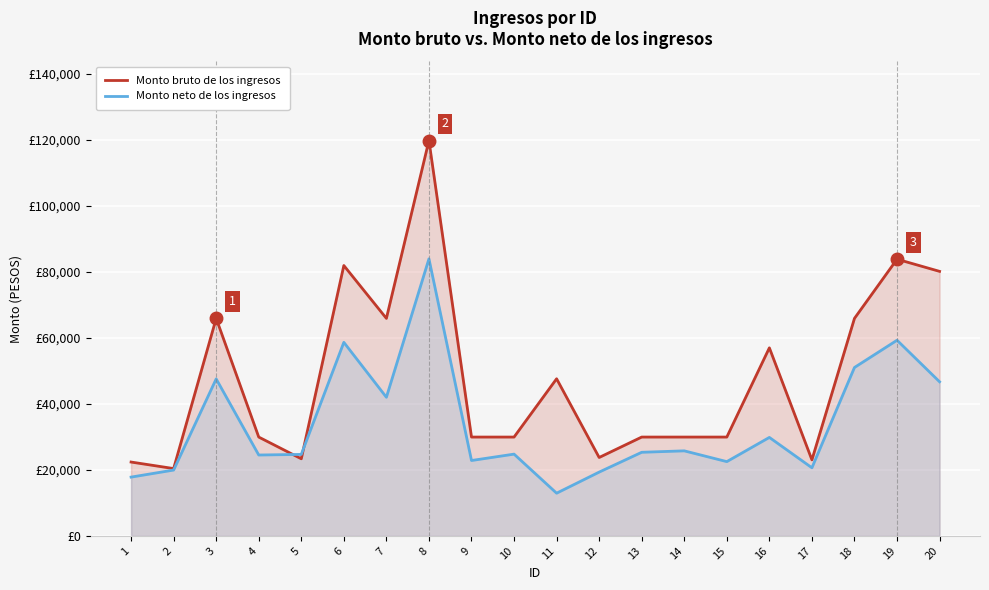

Which category has the lowest value across all series?

11